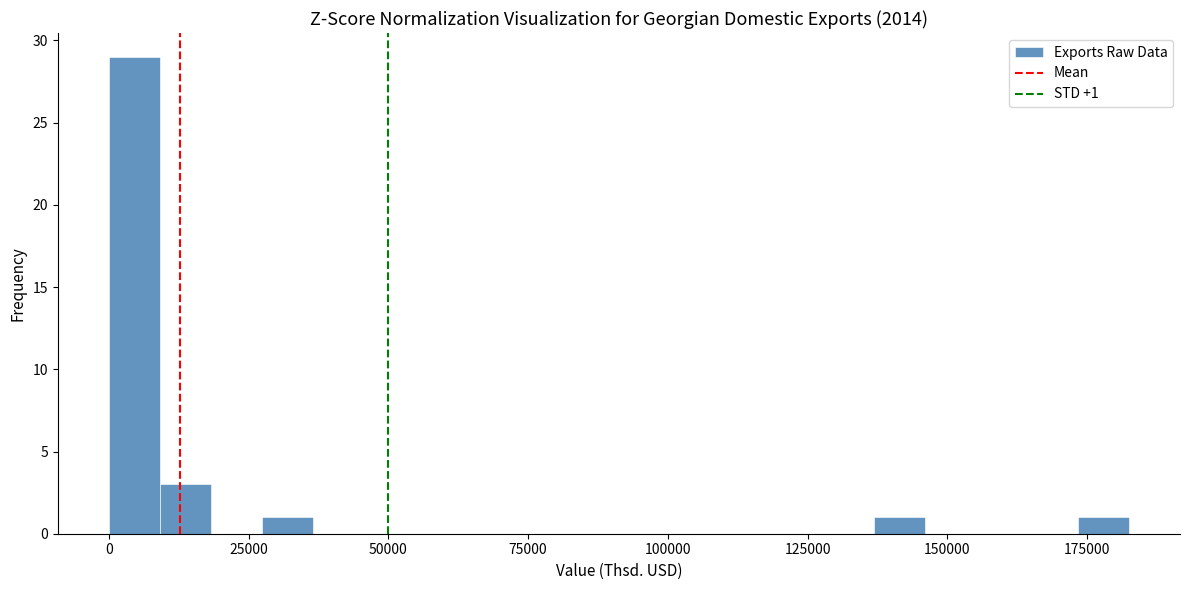

Around what value on the x-axis is the tallest bar? Give the approximate position of its centre, as read against the axis.

5000